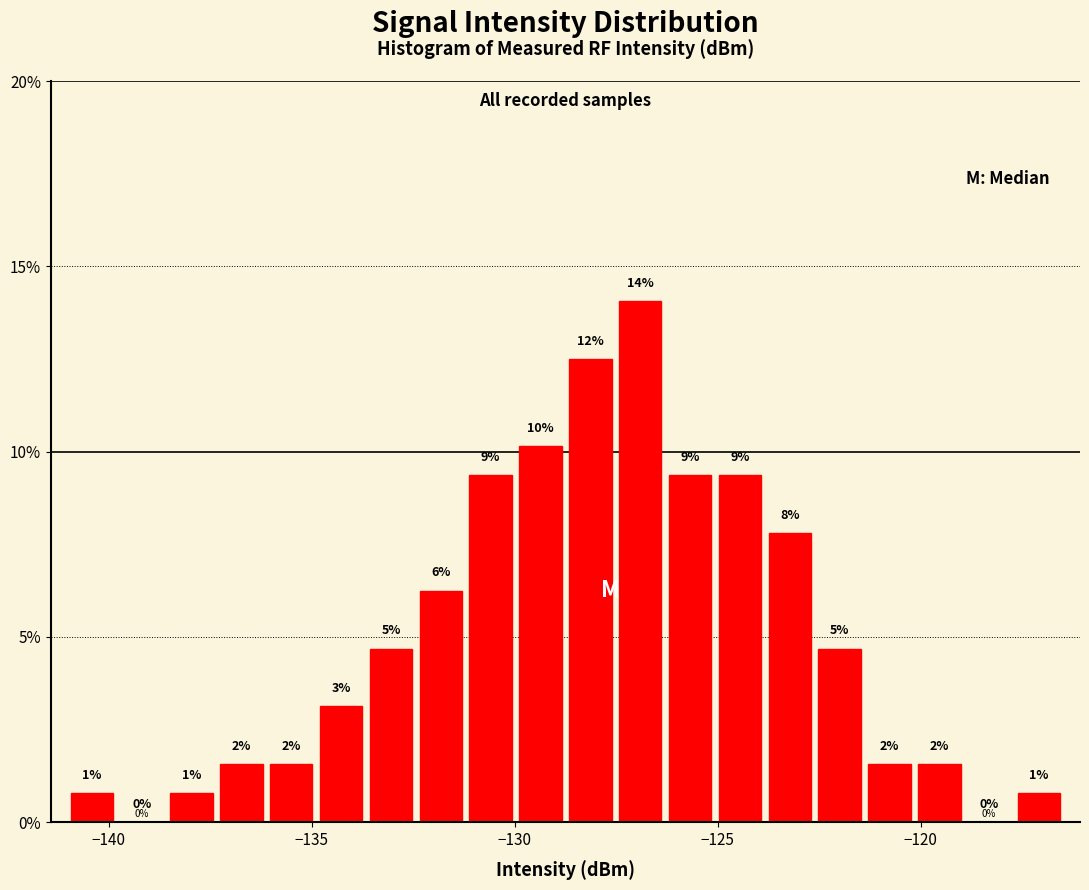

Read against the x-axis, roughly where is the centre of the tallest bar?

-127.0